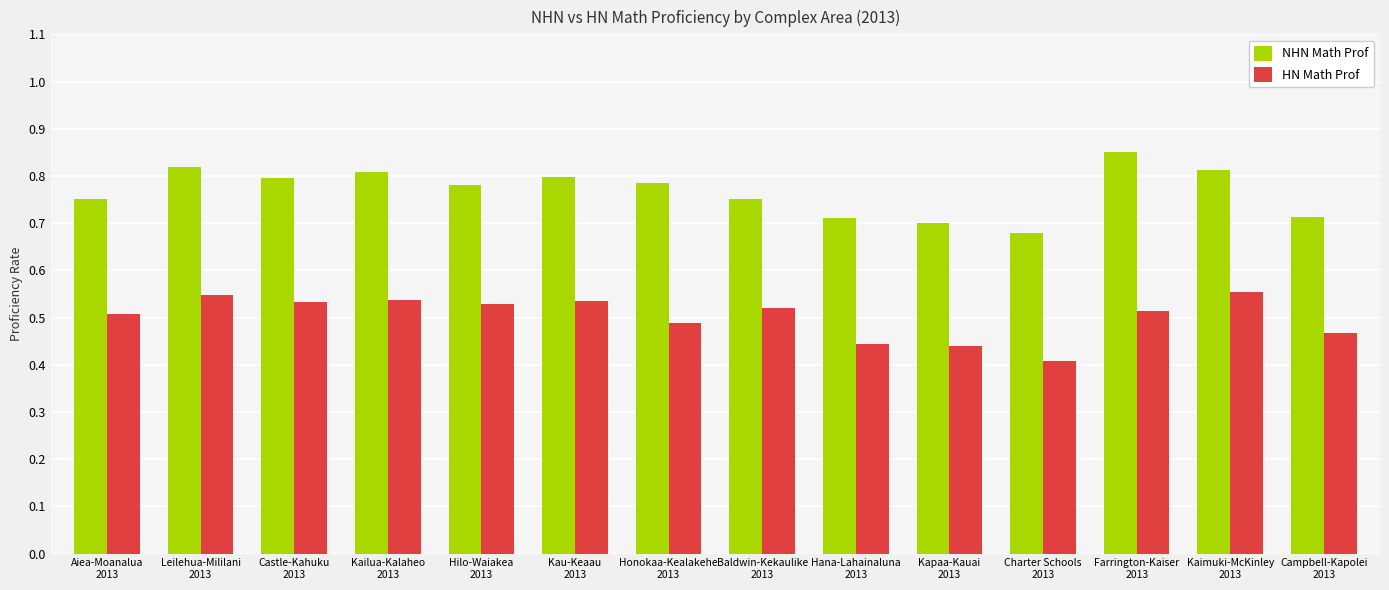

Where is NHN Math Prof nearest to the value 0?

Charter Schools
2013